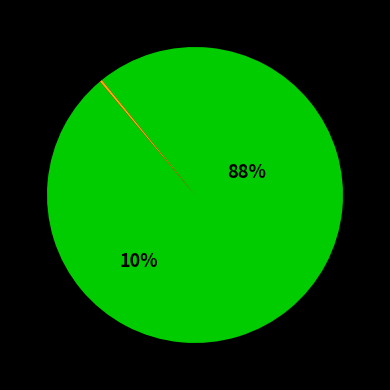

Is the sum of 292352 and 292158 greater than half?

No